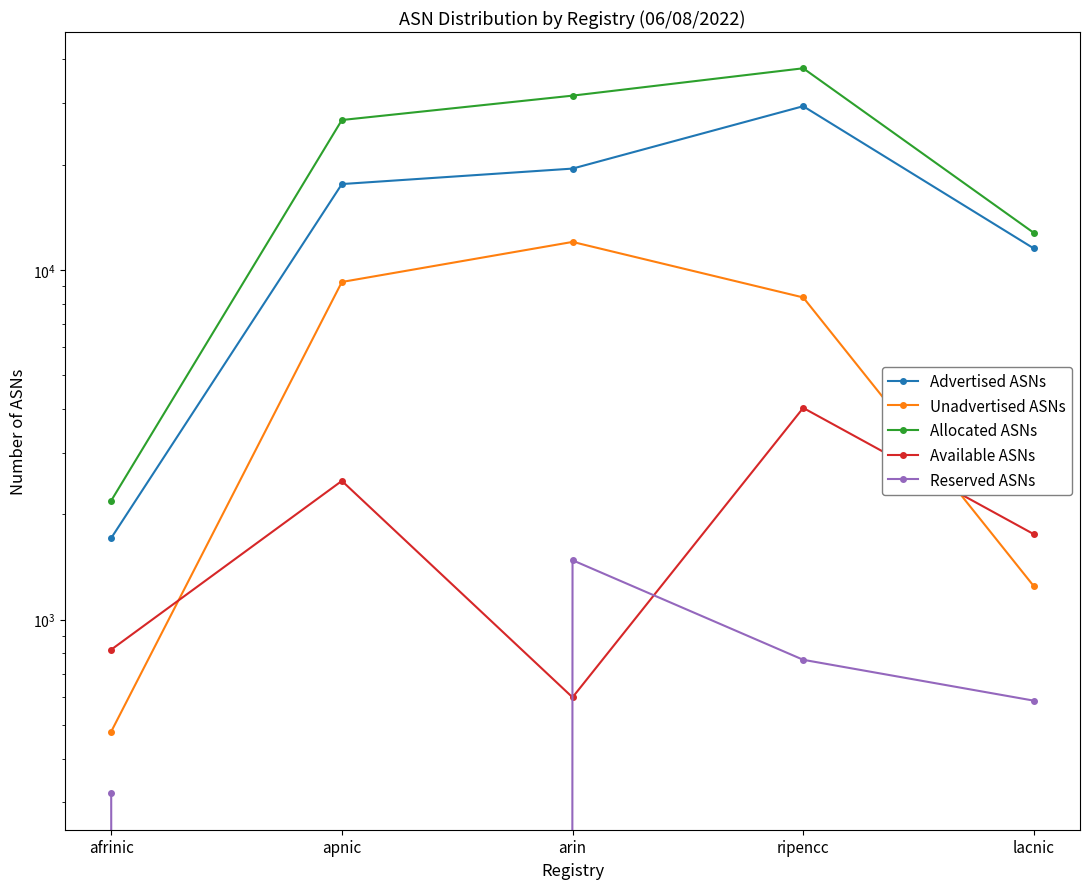

In Available ASNs, how many points are lower than both neighbors (excluding endpoints)?

1